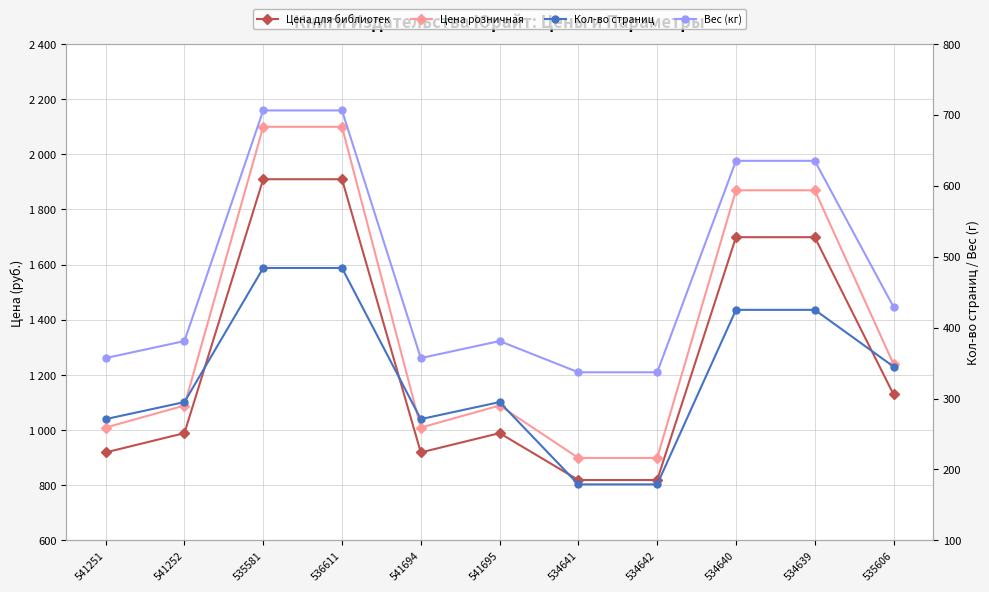

Rank the series at 534640 from highest to lowest value.

Цена розничная, Цена для библиотек, Вес (г), Кол-во страниц